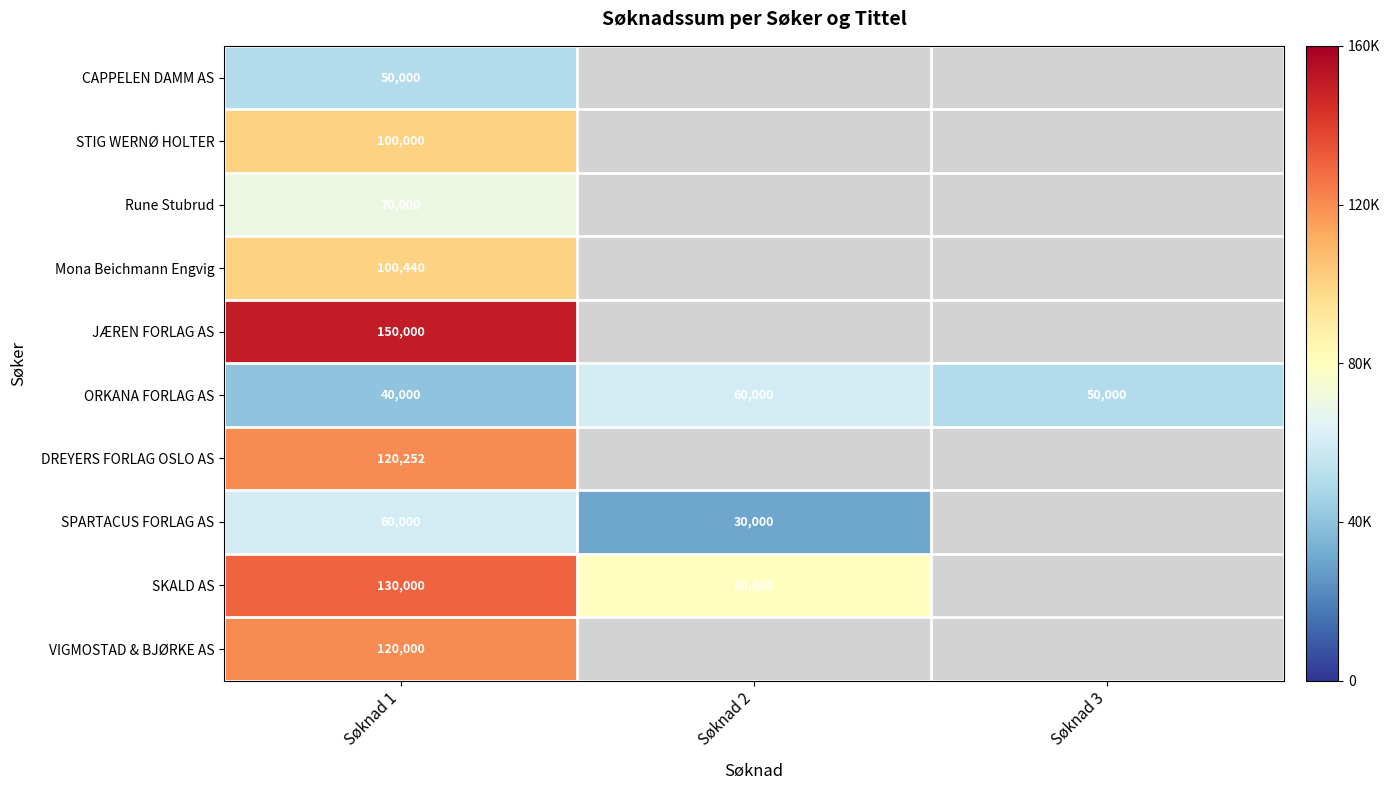

Is it true that DREYERS FORLAG OSLO AS equals 120252 at Søknad 1?

True